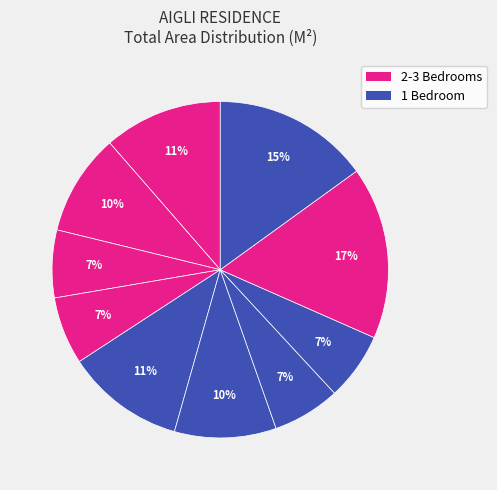

To the nearest percent, what is the average slice percentage?

10%